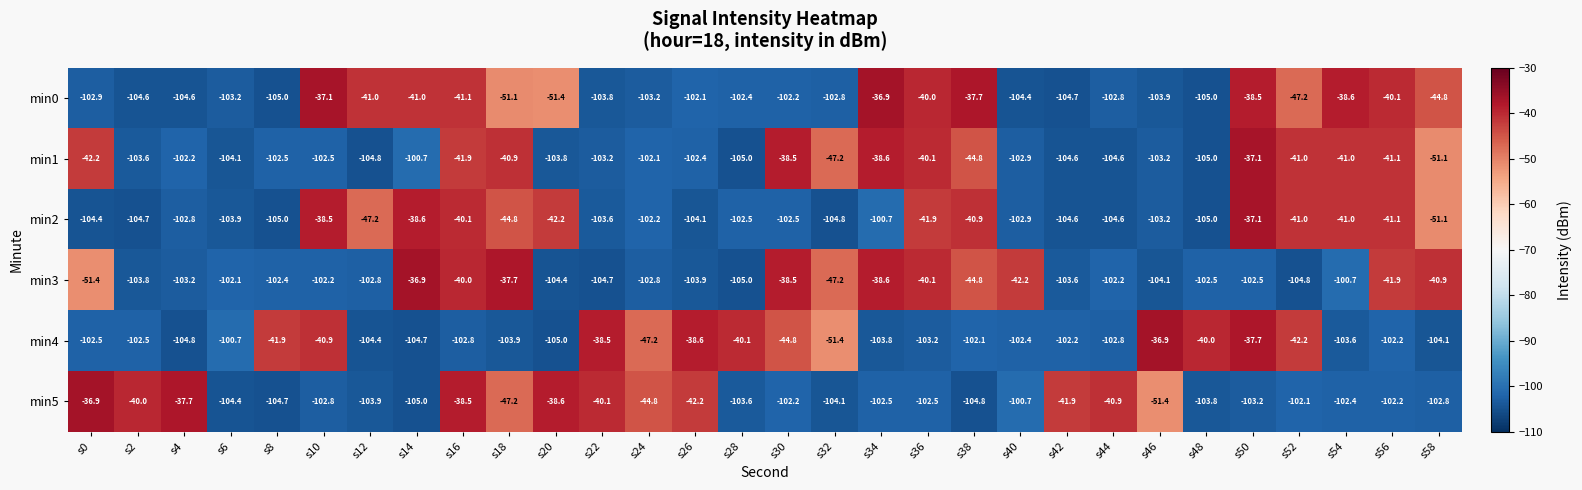

What is the difference between the highest and lowest values at s8?

63.1